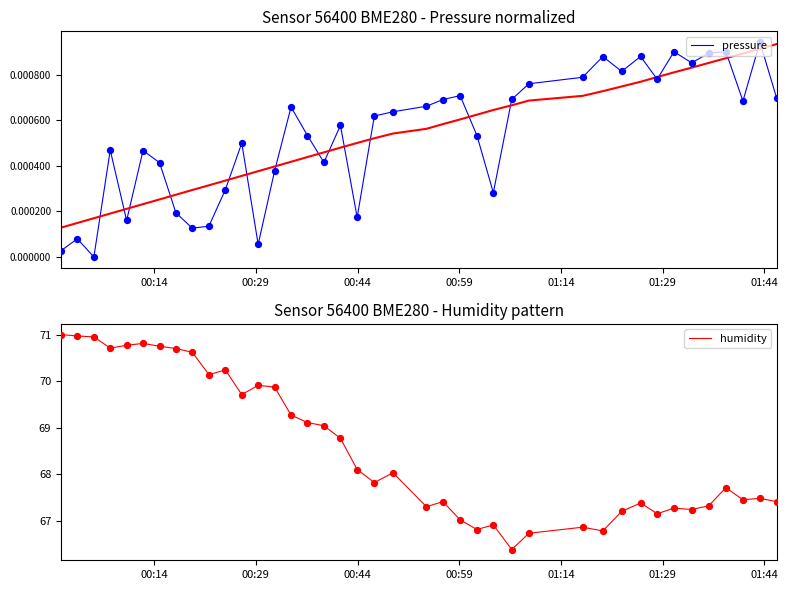

Which series has the largest total across all categories?

humidity